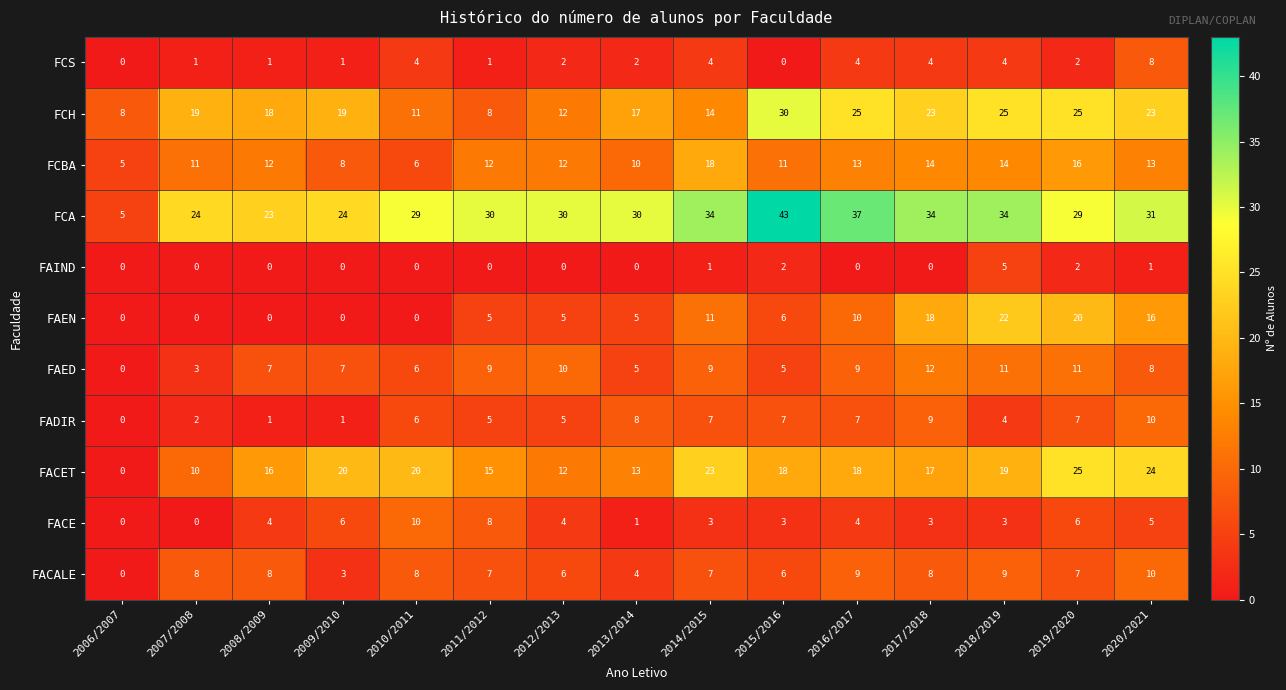

Between 2008/2009 and 2016/2017, which series saw the biggest shift?

FCA